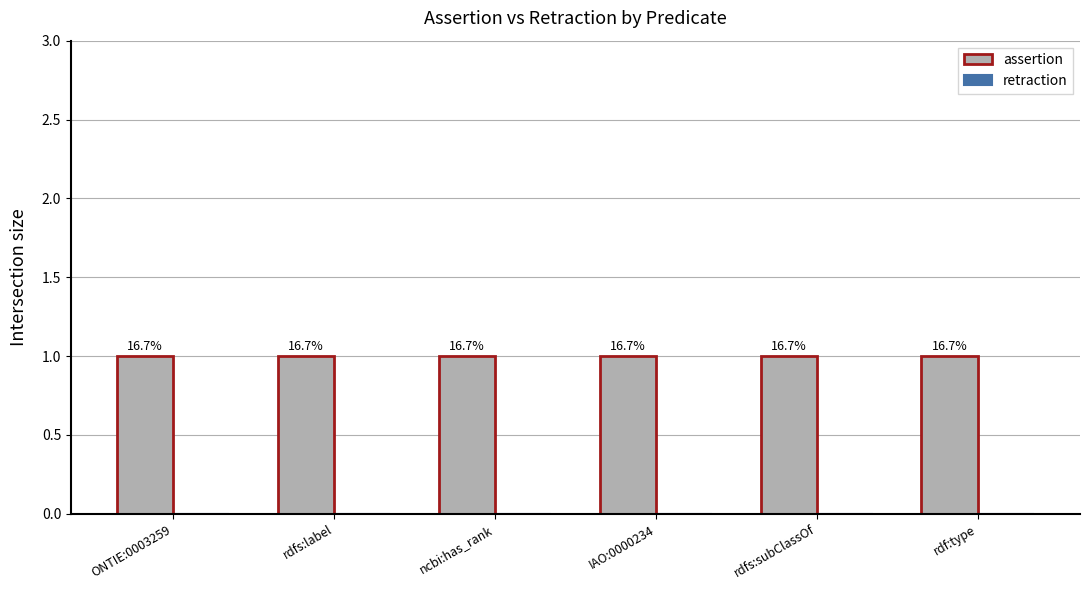

At which label does assertion reach its minimum?

ONTIE:0003259